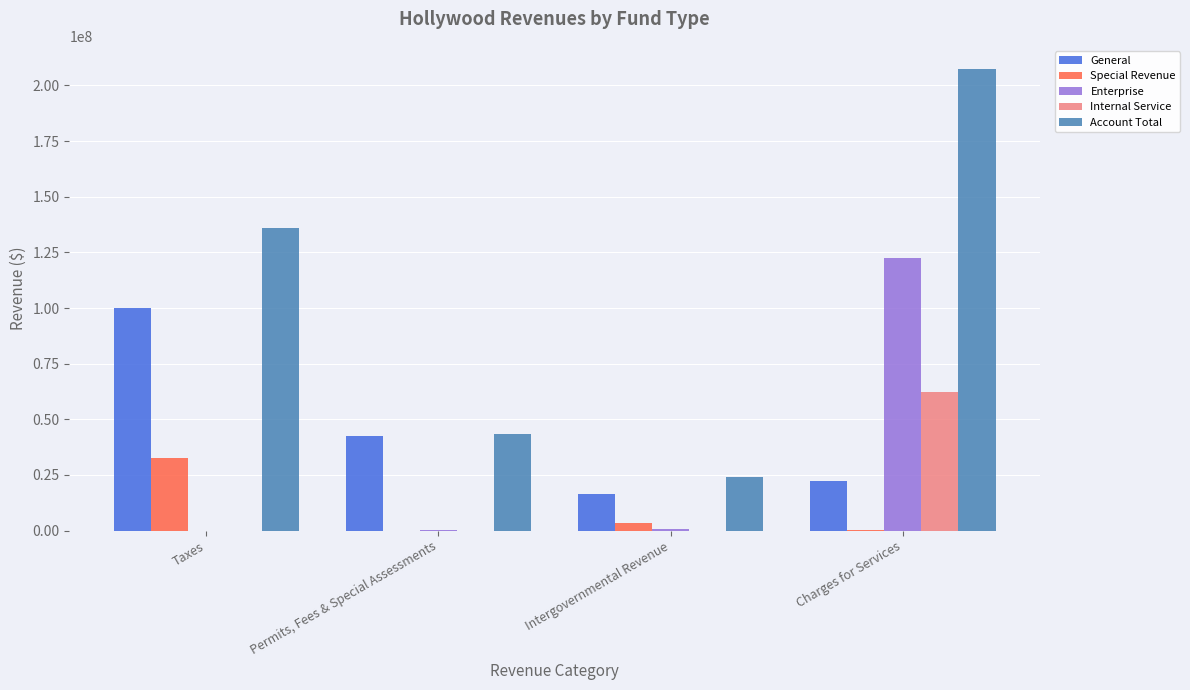

Which series has the largest total across all categories?

Account Total